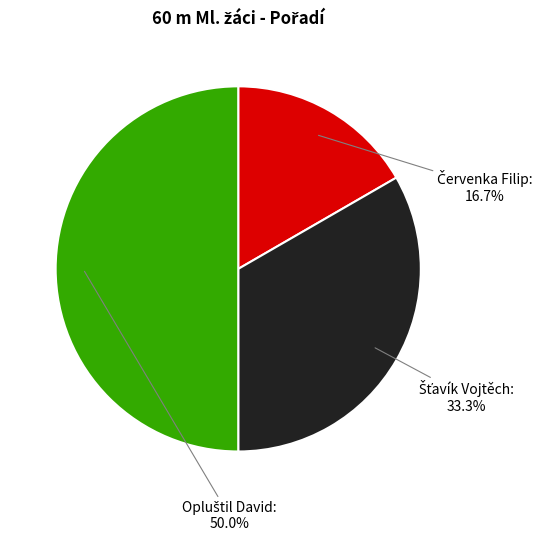

How many segments does this pie chart have?

3